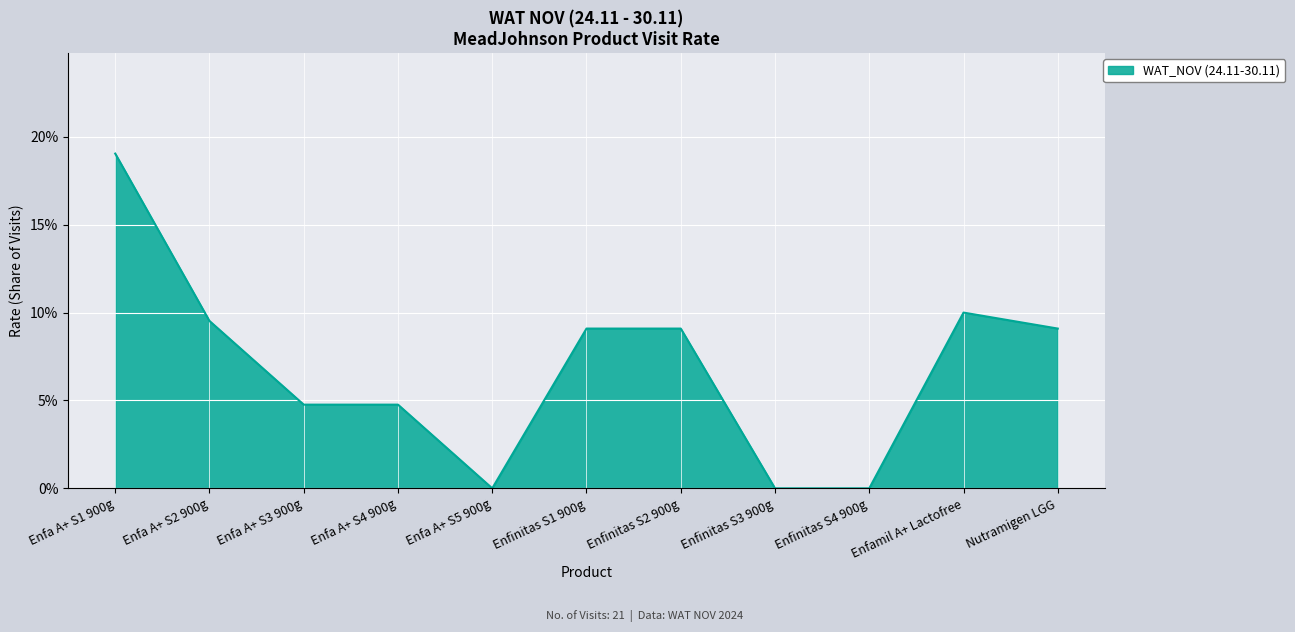

Does the chart have visible grid lines?

Yes